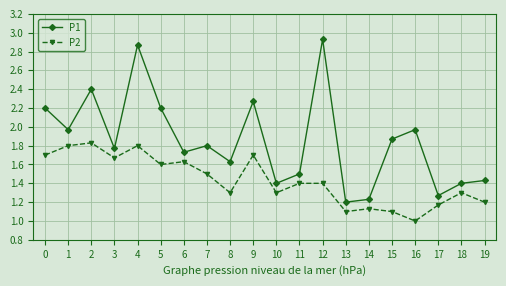

True or false: P1 has more than 0 interior local peaks.

True